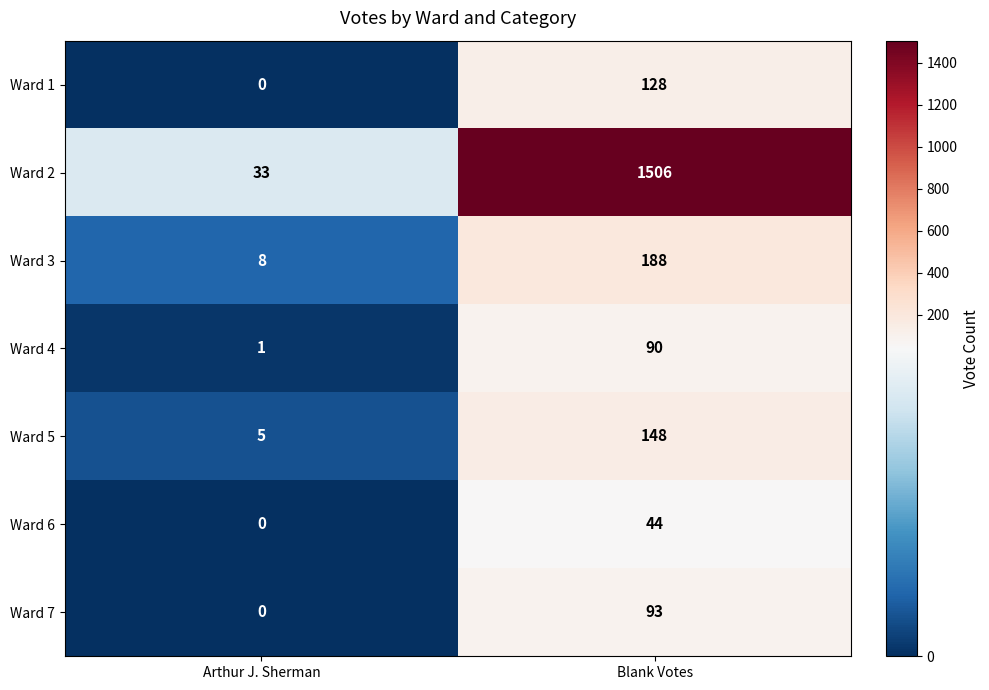

How many data points does each series have?

2